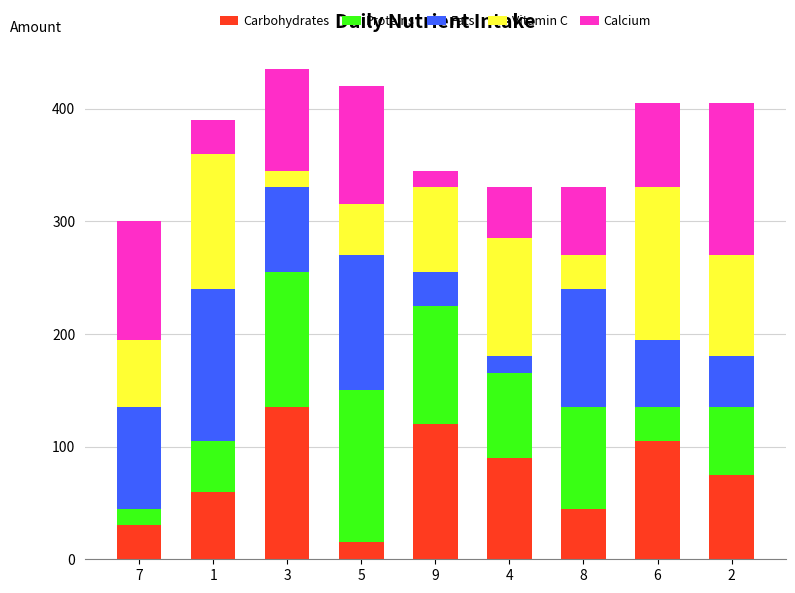

The value of Carbohydrates at 1 is 60. True or false?

True